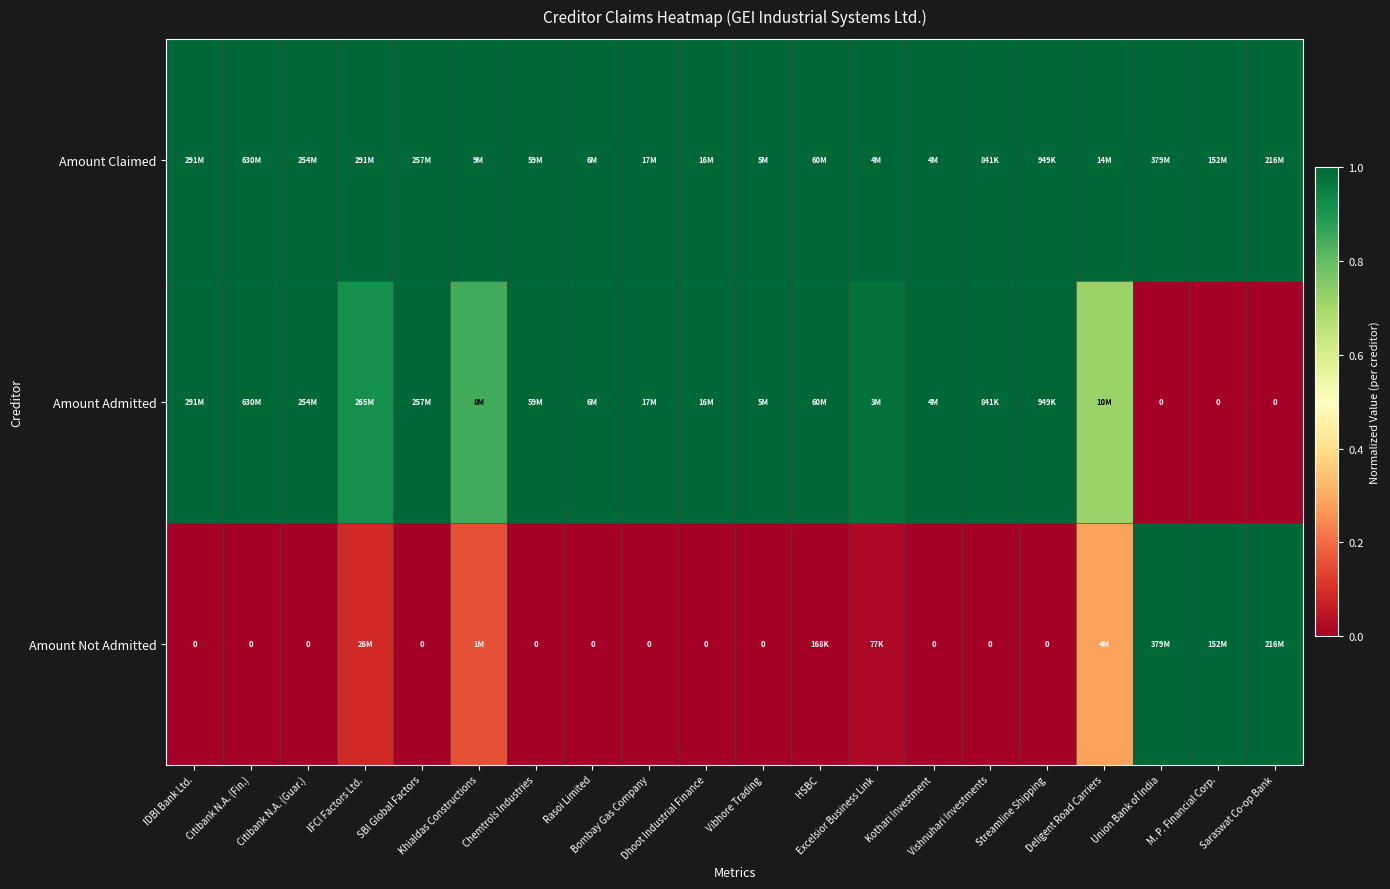

Which series has the widest spread of values?

Amount Admitted